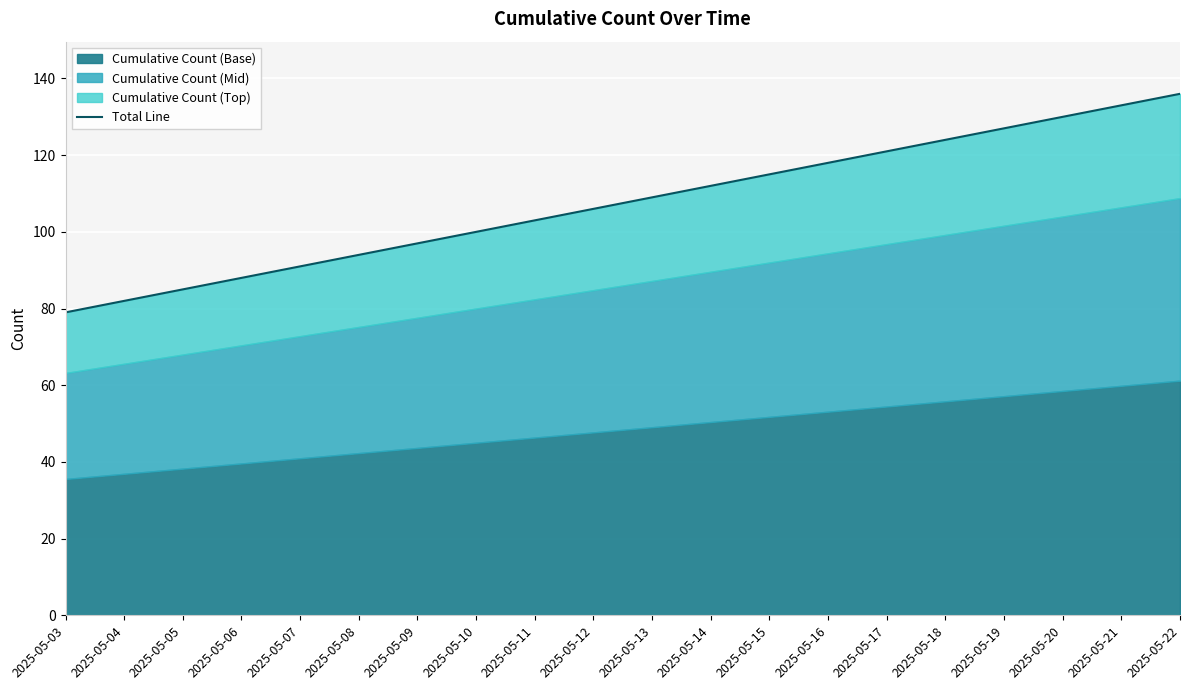

Which label corresponds to the smallest value in the chart?

2025-05-03